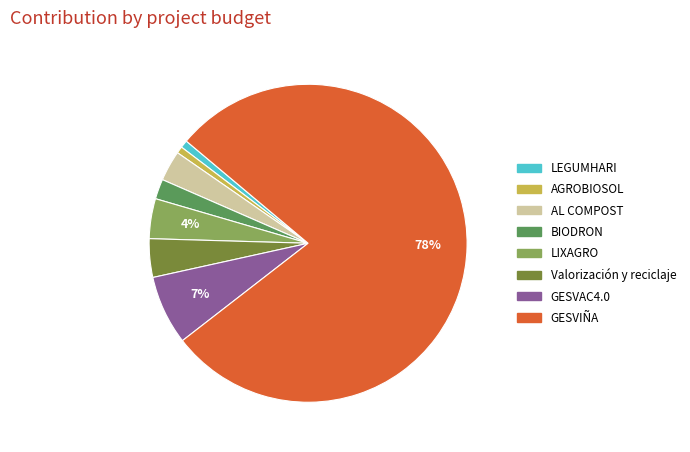

How many segments does this pie chart have?

8